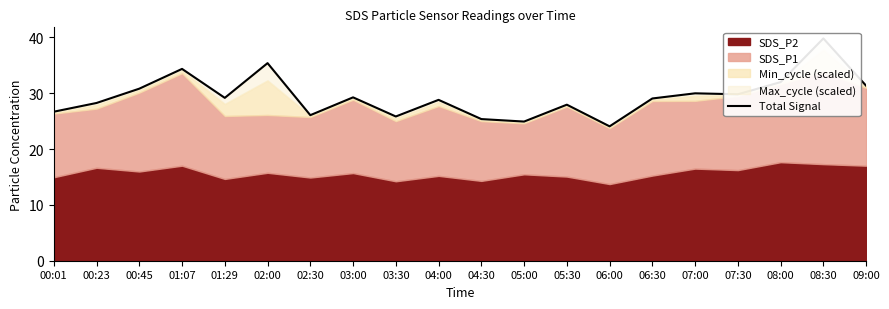

At which category does the chart reach its minimum across all series?

06:00